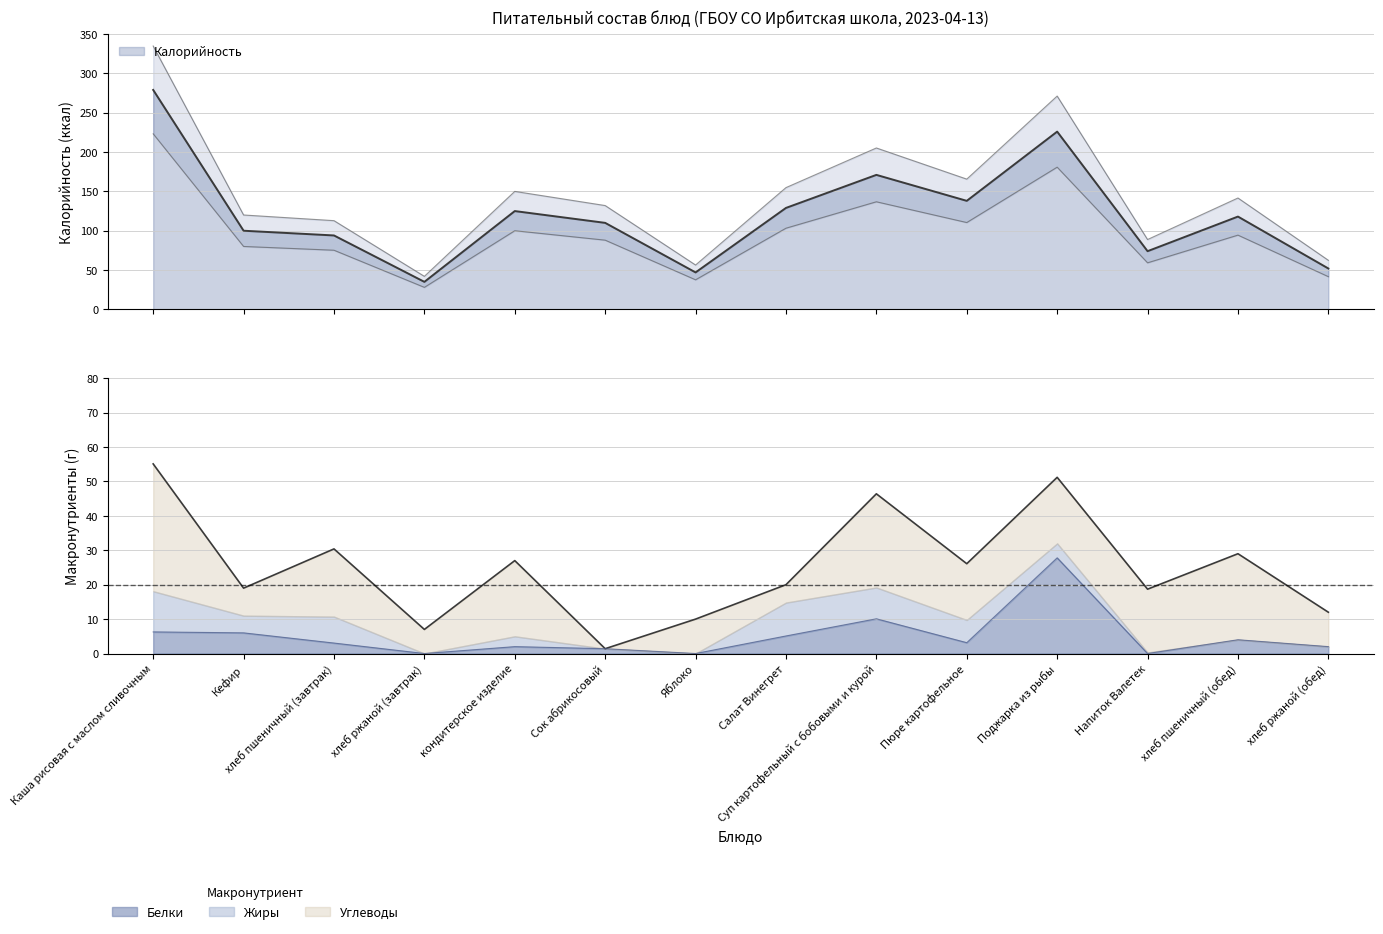

Between Суп картофельный с бобовыми и курой and кондитерское изделие, which is larger?

Суп картофельный с бобовыми и курой